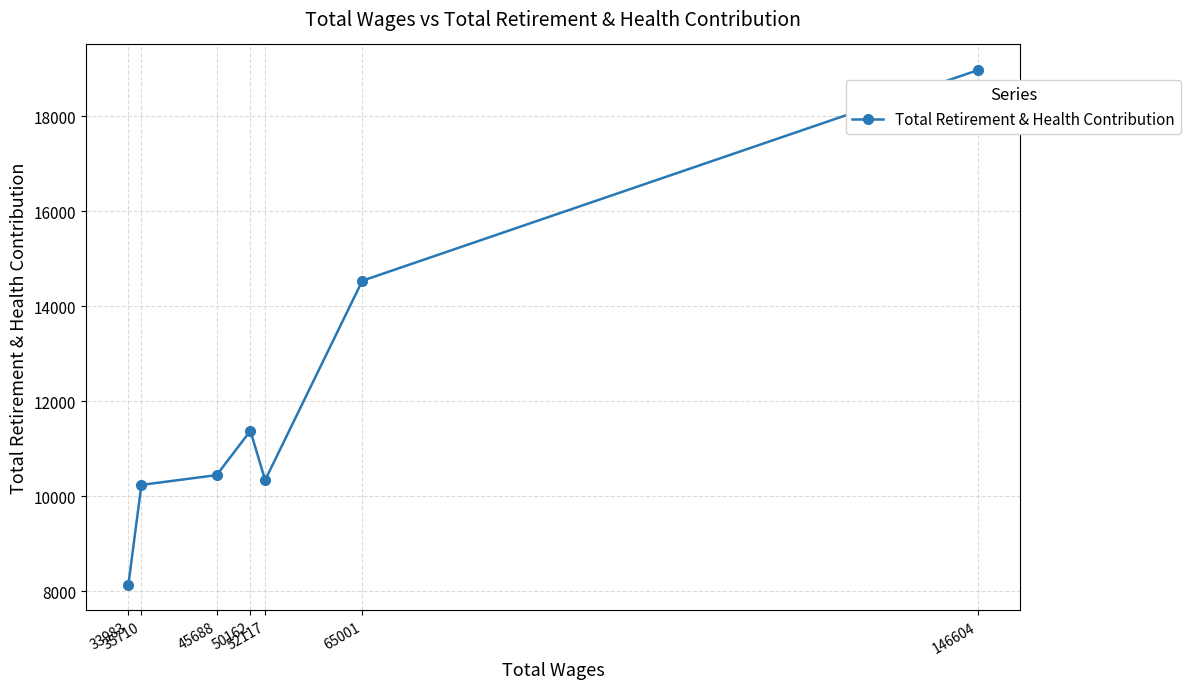

The chart shows a value of 19152 at 65001. True or false?

False